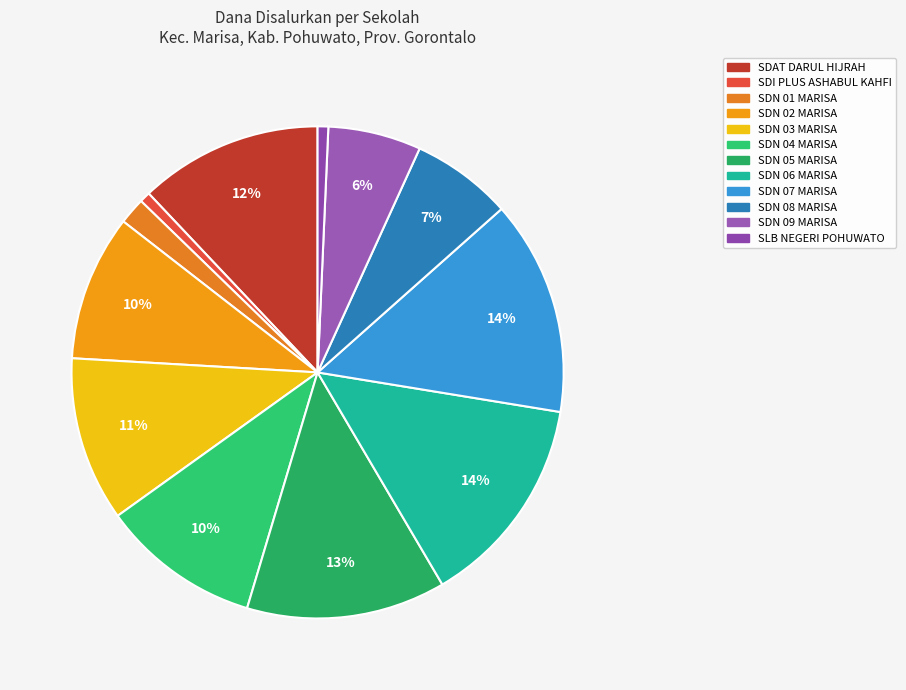

Rank the categories by value from highest to lowest.

SDN 07 MARISA, SDN 06 MARISA, SDN 05 MARISA, SDAT DARUL HIJRAH, SDN 03 MARISA, SDN 04 MARISA, SDN 02 MARISA, SDN 08 MARISA, SDN 09 MARISA, SDN 01 MARISA, SDI PLUS ASHABUL KAHFI, SLB NEGERI POHUWATO